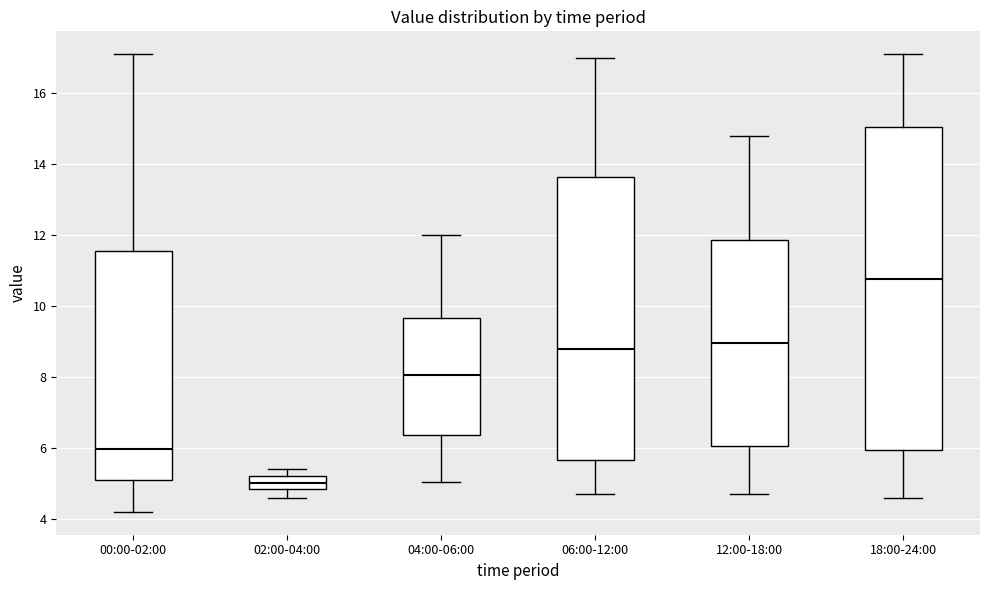

Reading left to right, read every box against the y-axis: the position of its median line, the range the box covers, and the ends of its whiskers. The values are not printed on the chart, so give them approximately, as read against the axis.

00:00-02:00: median 6.0, box 5.0 to 11.6, whiskers 4.2 to 17.2
02:00-04:00: median 5.0, box 4.8 to 5.2, whiskers 4.6 to 5.4
04:00-06:00: median 8.0, box 6.4 to 9.6, whiskers 5.0 to 12.0
06:00-12:00: median 8.8, box 5.6 to 13.6, whiskers 4.8 to 17.0
12:00-18:00: median 9.0, box 6.0 to 11.8, whiskers 4.8 to 14.8
18:00-24:00: median 10.8, box 6.0 to 15.0, whiskers 4.6 to 17.2